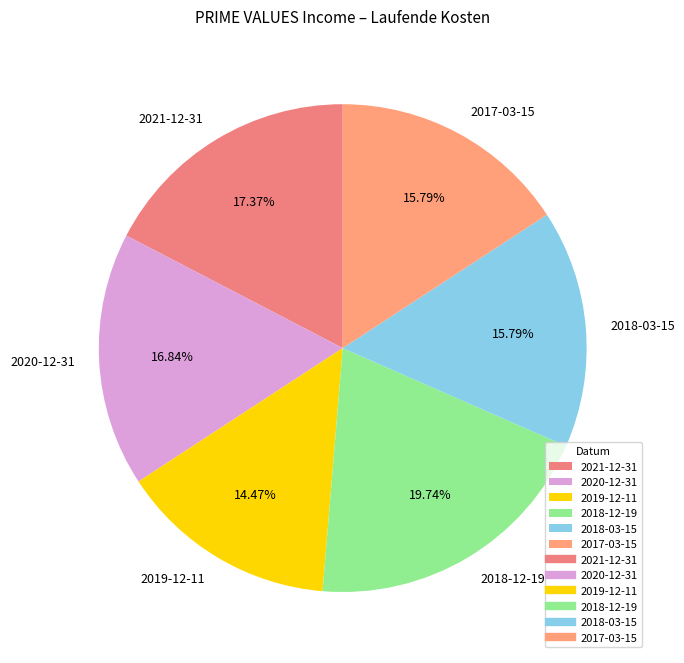

Combined, do 2021-12-31 and 2018-03-15 account for over 50%?

No